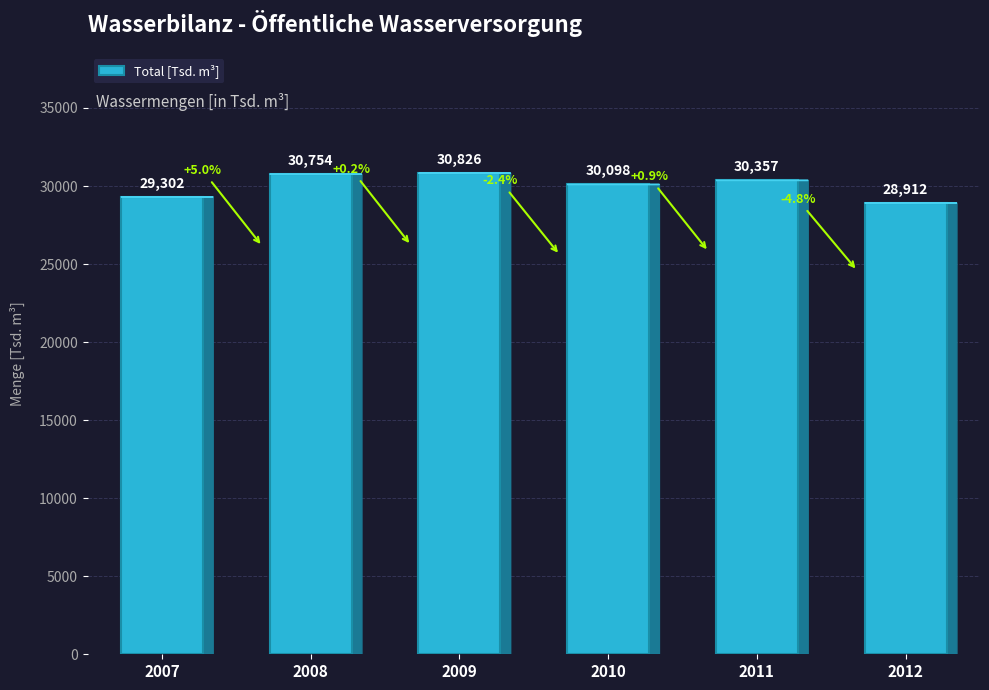

What is the value of the 2nd bar from the left?

30753.7